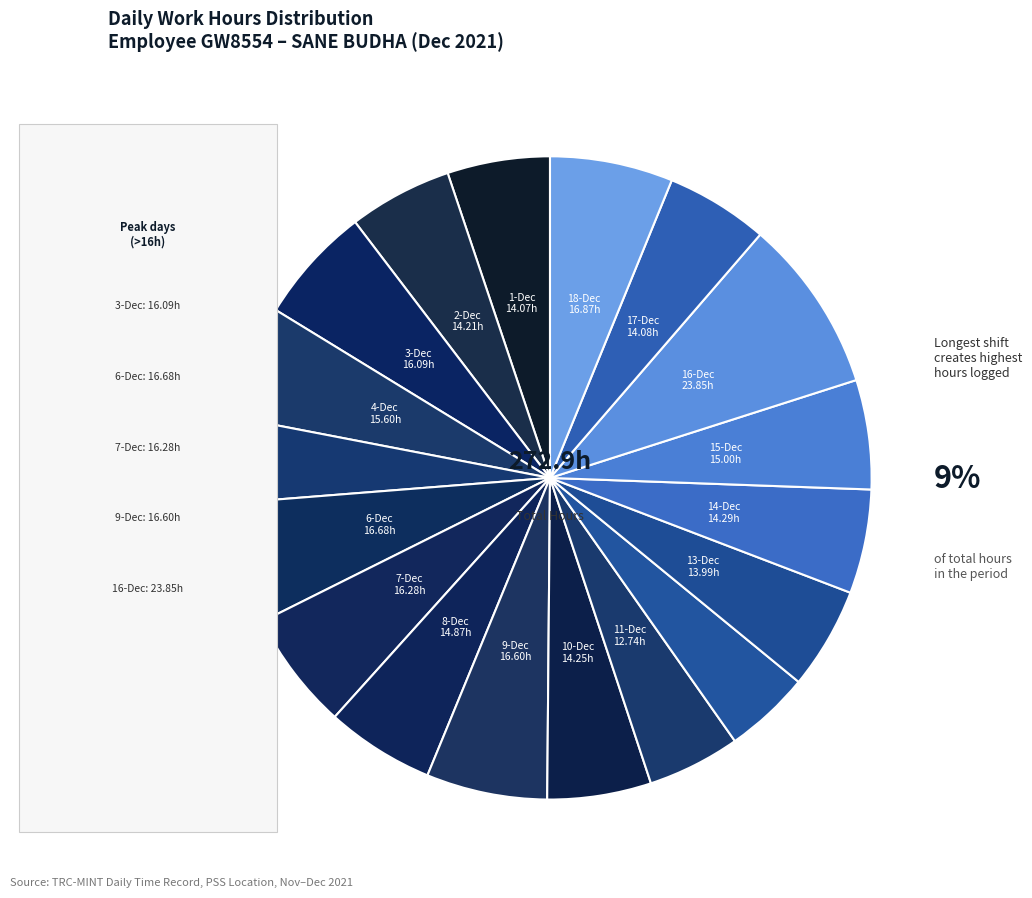

The 4-Dec slice represents 11% of the pie. True or false?

False